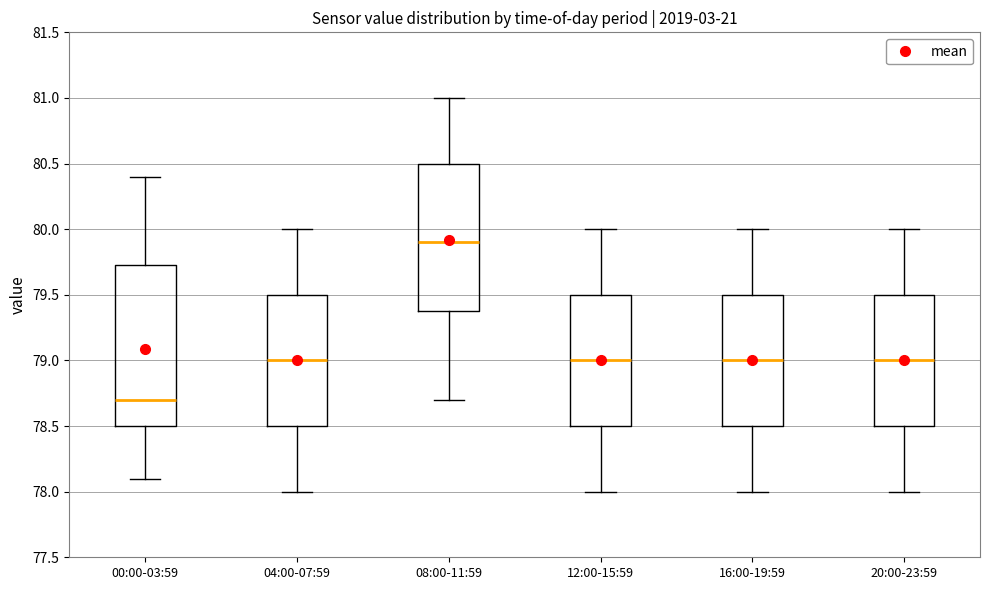

Where is the lower edge of the box for 16:00-19:59 on the y-axis? The values are not printed on the chart, so give them approximately, as read against the axis.

78.50